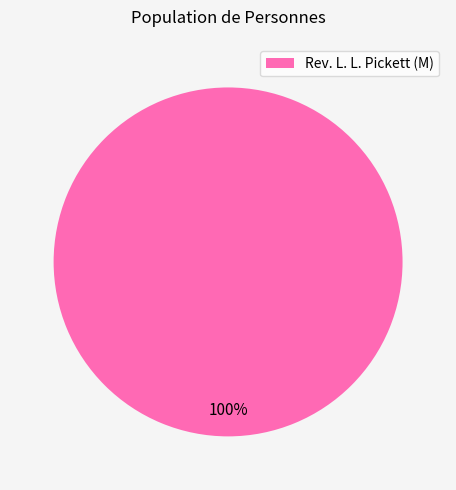

How many slices are in this pie chart?

1